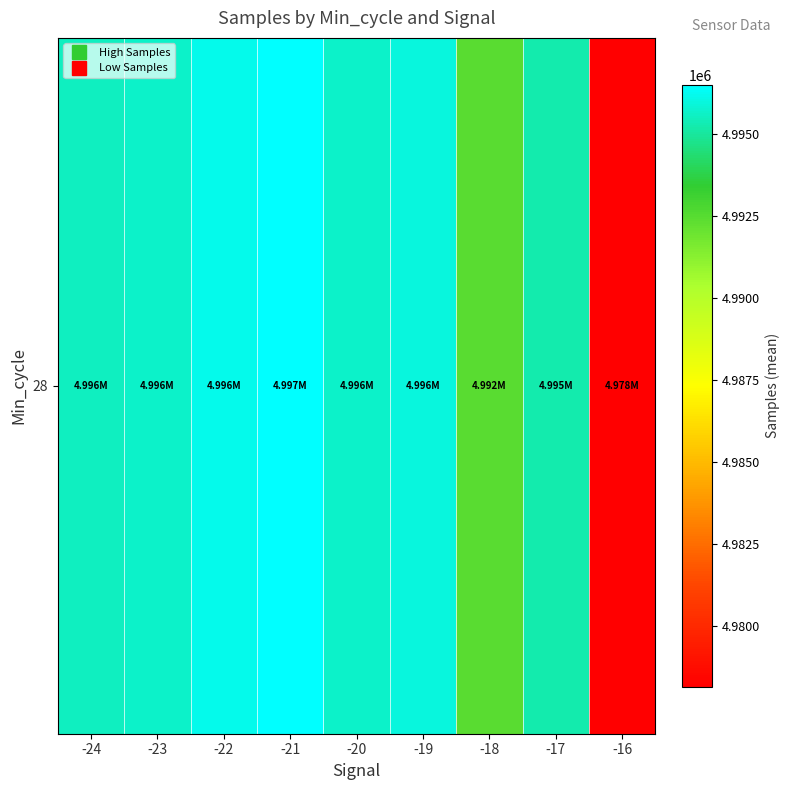

Rank the categories by value from lowest to highest.

-16, -18, -17, -24, -23, -20, -19, -22, -21